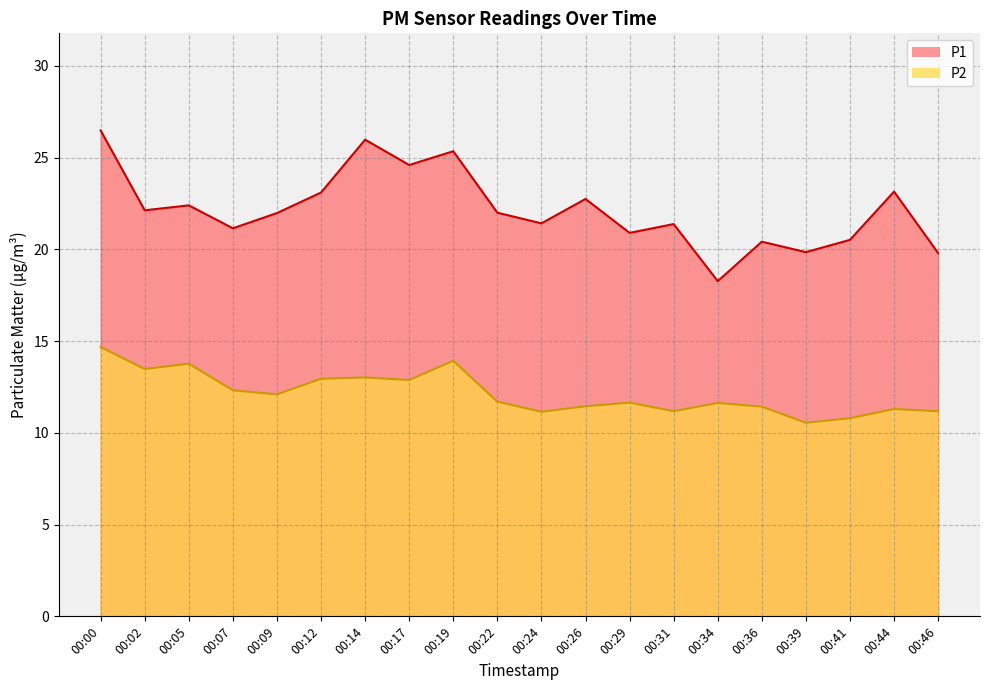

The P1 series shows 22.8 at 00:26. True or false?

True